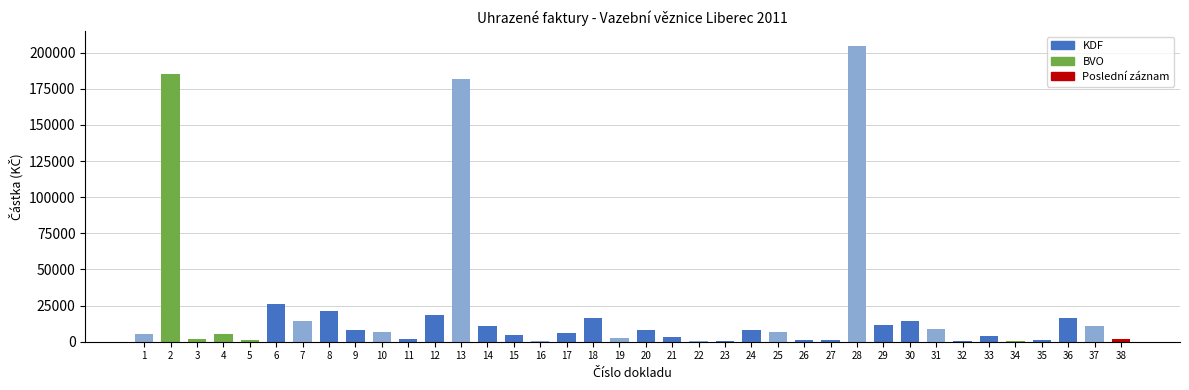

The chart shows a value of 8226.0 at 20. True or false?

True